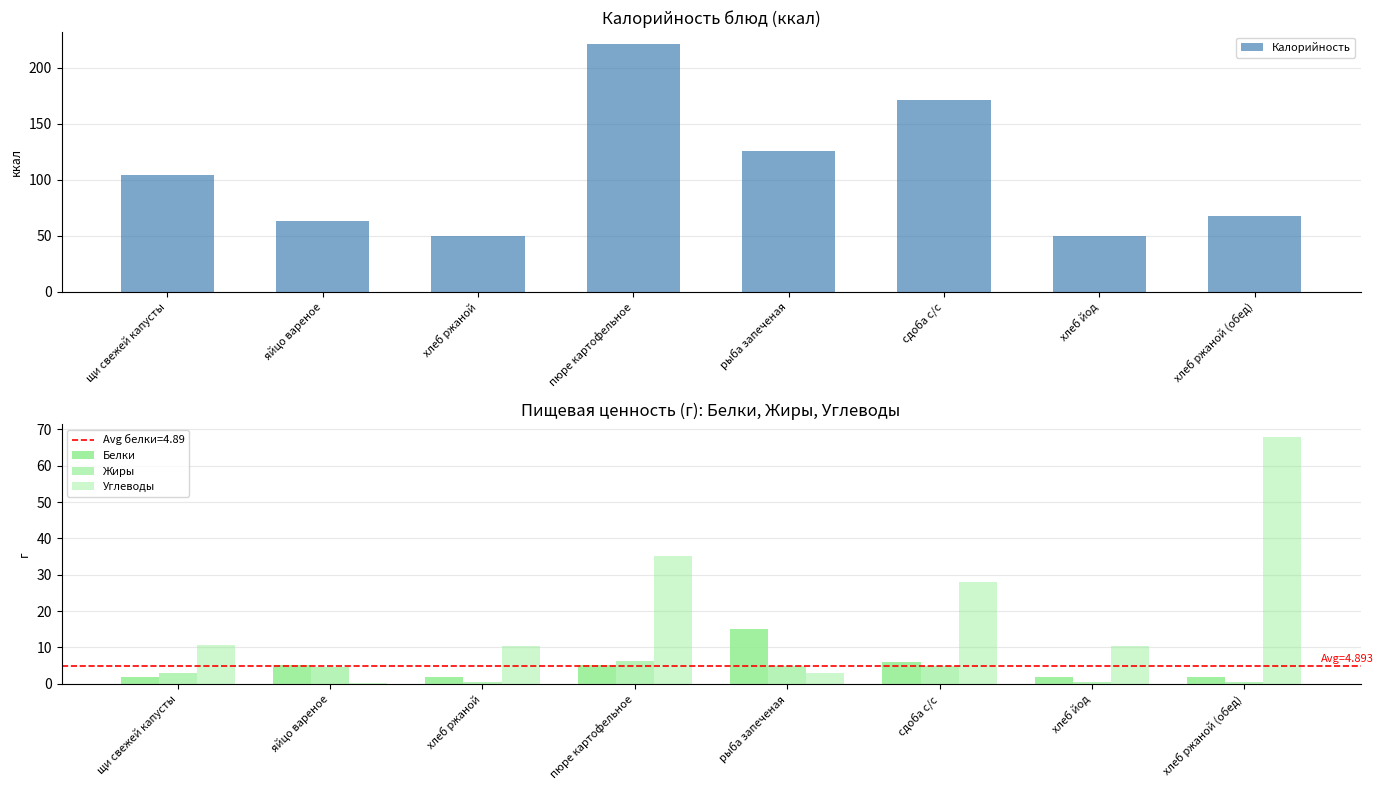

At which label does Жиры reach its peak?

пюре картофельное